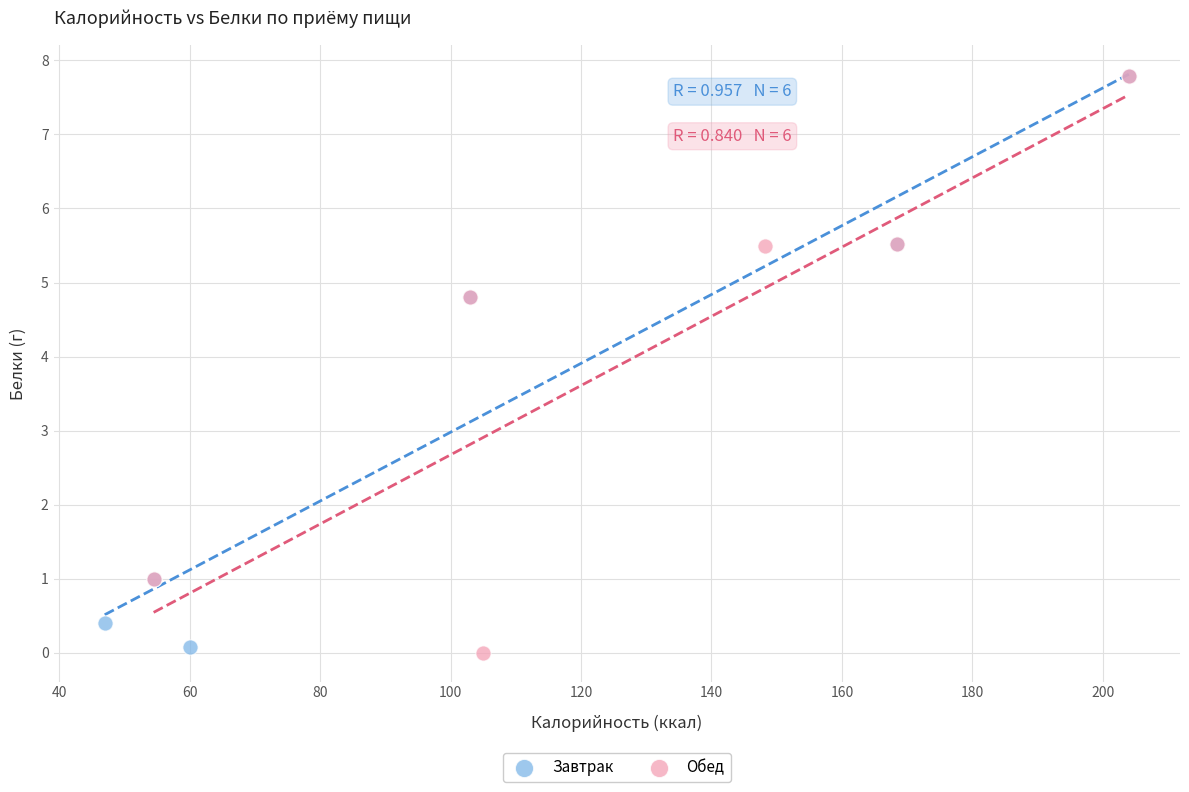

What are all the series names shown in the legend?

Завтрак, Обед